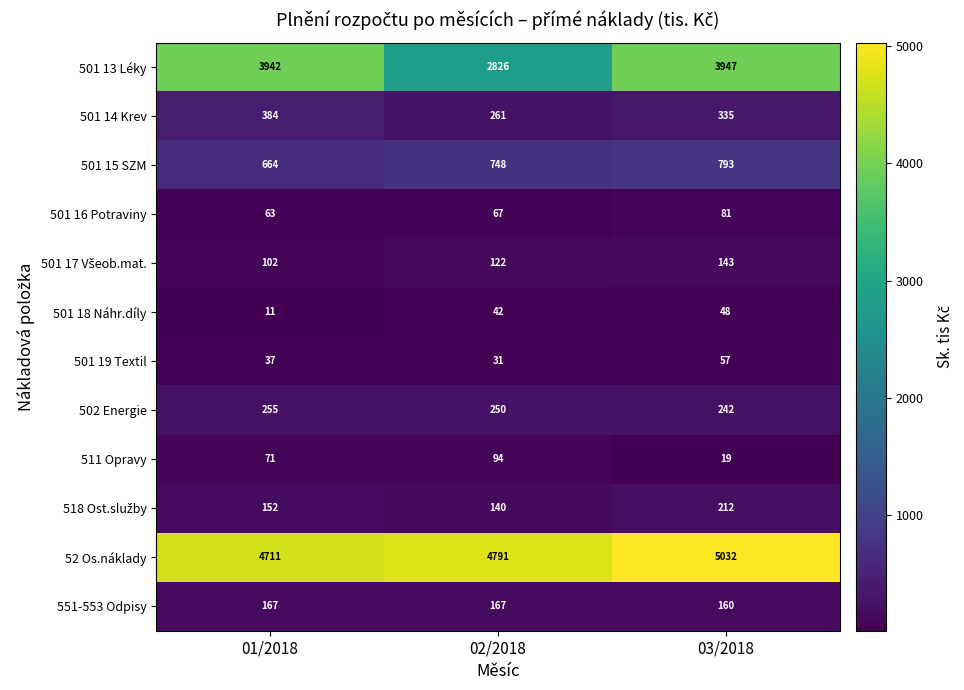

How many distinct data groups are displayed?

12